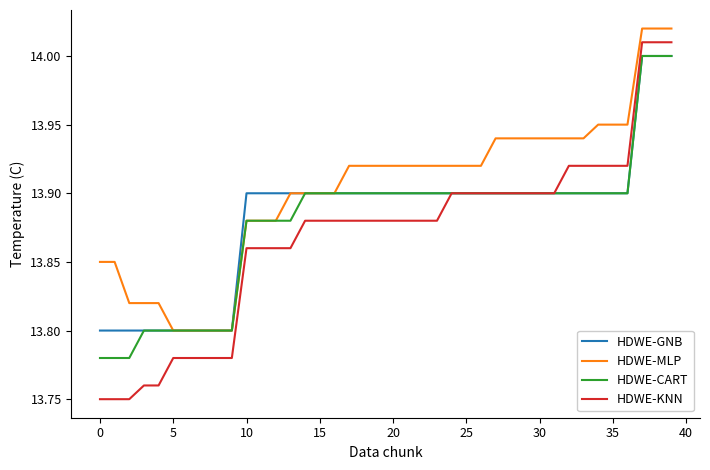

True or false: HDWE-KNN and HDWE-MLP cross at least once.

False